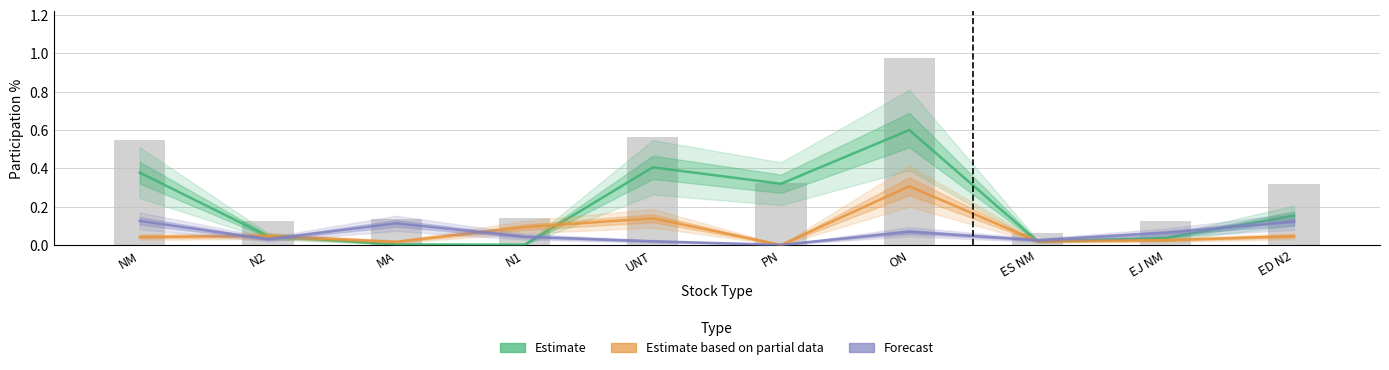

Reading left to right, transcribe all the data shown in this chart.

Estimate: NM=0.4	N2=0.0	MA=0.0	N1=0.0	UNT=0.4	PN=0.3	ON=0.6	ES NM=0.0	EJ NM=0.0	ED N2=0.2
Estimate based on partial data: NM=0.0	N2=0.0	MA=0.0	N1=0.1	UNT=0.1	PN=0.0	ON=0.3	ES NM=0.0	EJ NM=0.0	ED N2=0.0
Forecast: NM=0.1	N2=0.0	MA=0.1	N1=0.0	UNT=0.0	PN=0.0	ON=0.1	ES NM=0.0	EJ NM=0.1	ED N2=0.1